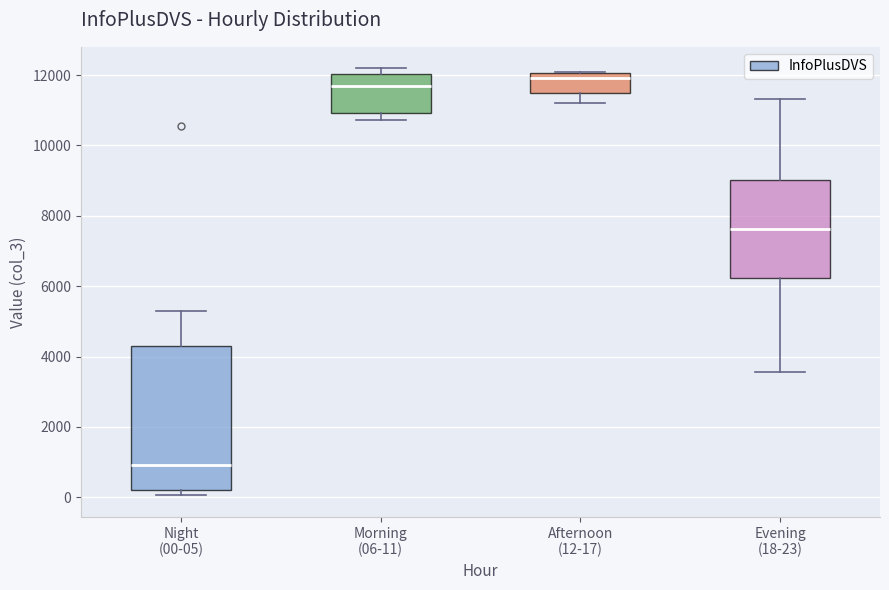

Reading left to right, transcribe this box plot: for each box, give where its median line is, the range the box spans, and where its two whiskers end, as read against the y-axis. The values are not printed on the chart, so give them approximately, as read against the axis.

Night (00-05): median 1000, box 200 to 4200, whiskers 0 to 5200
Morning (06-11): median 11600, box 11000 to 12000, whiskers 10800 to 12200
Afternoon (12-17): median 12000 (just below the box's upper edge), box 11400 to 12000, whiskers 11200 to 12000
Evening (18-23): median 7600, box 6200 to 9000, whiskers 3600 to 11400